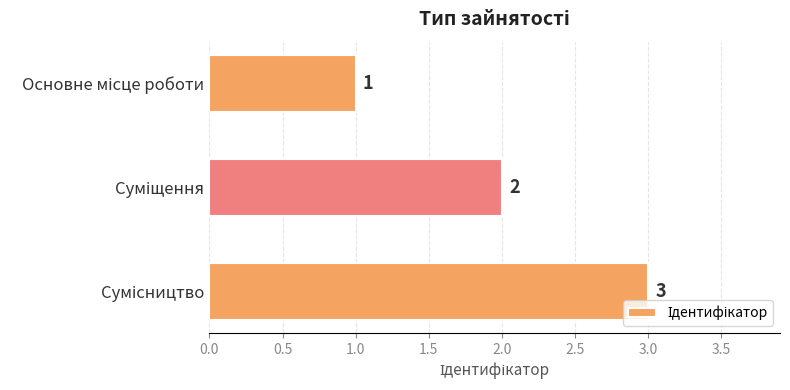

What is the sum of all values?

6